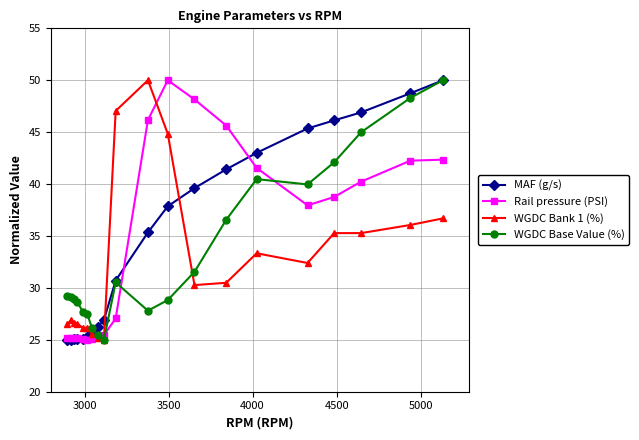

List the series in order of their overall mean, lowest first.

WGDC Bank 1 (%), WGDC Base Value (%), Rail pressure (PSI), MAF (g/s)